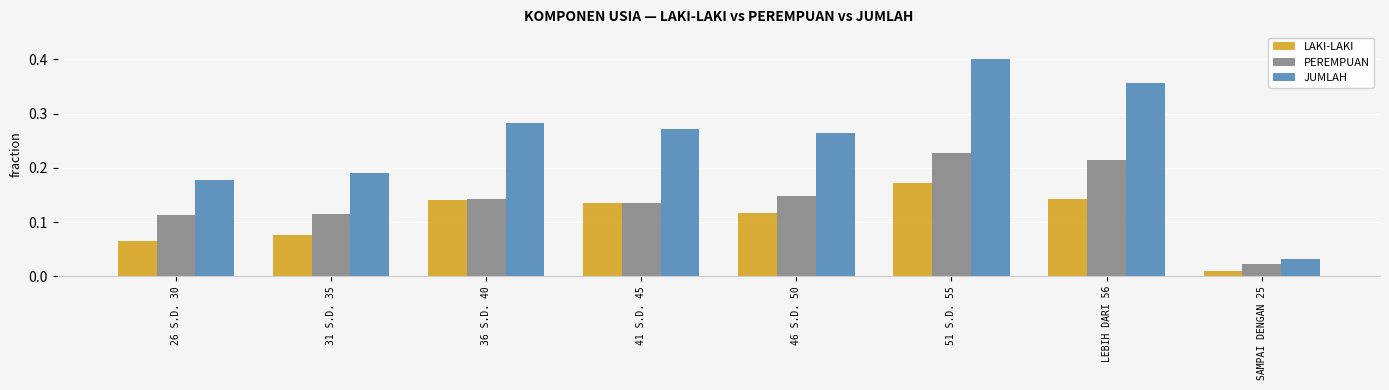

What is the label of the 1st bar from the left?

26 S.D. 30